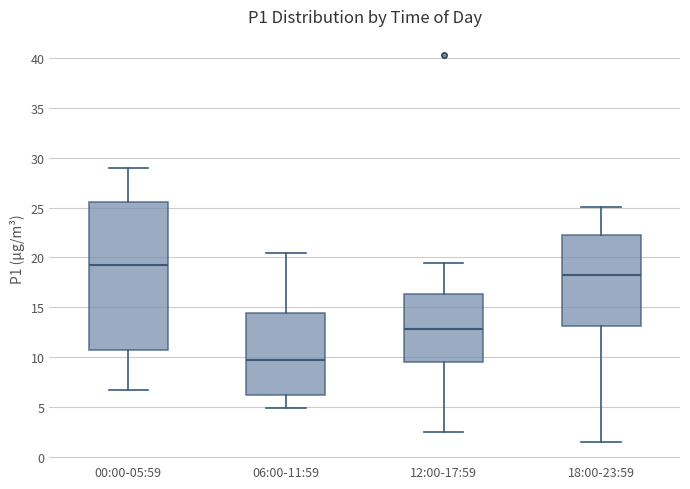

Where is the upper edge of the box for 18:00-23:59 on the y-axis? The values are not printed on the chart, so give them approximately, as read against the axis.

22.0